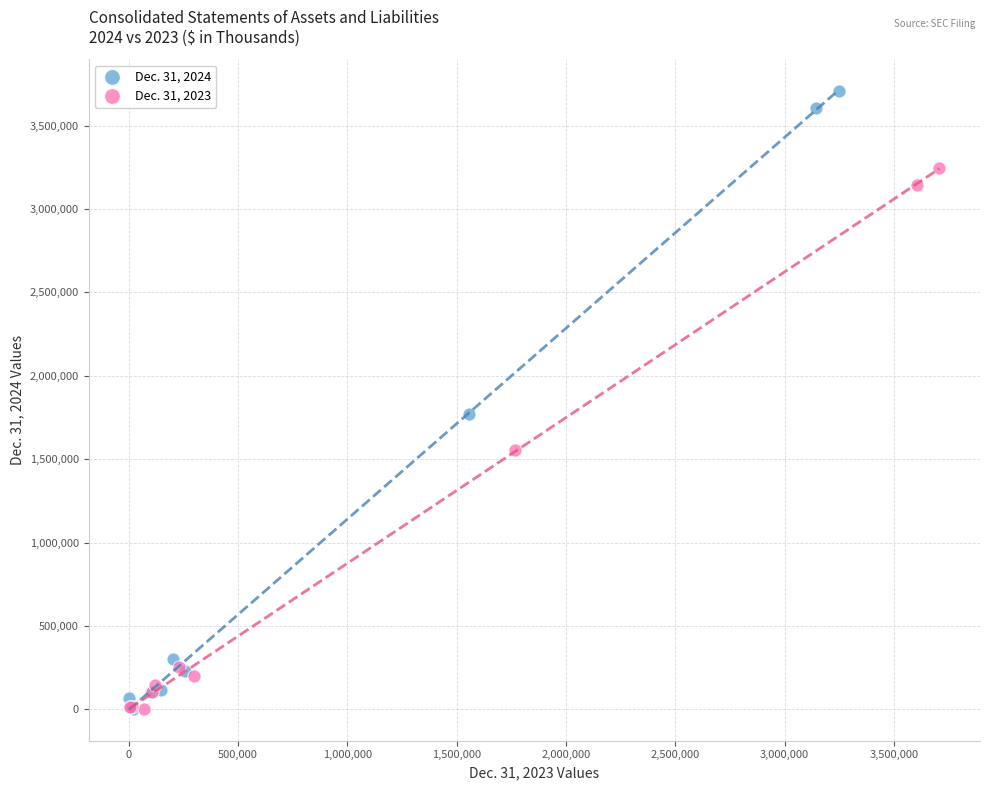

Which series contains the highest Y value?

Dec. 31, 2024